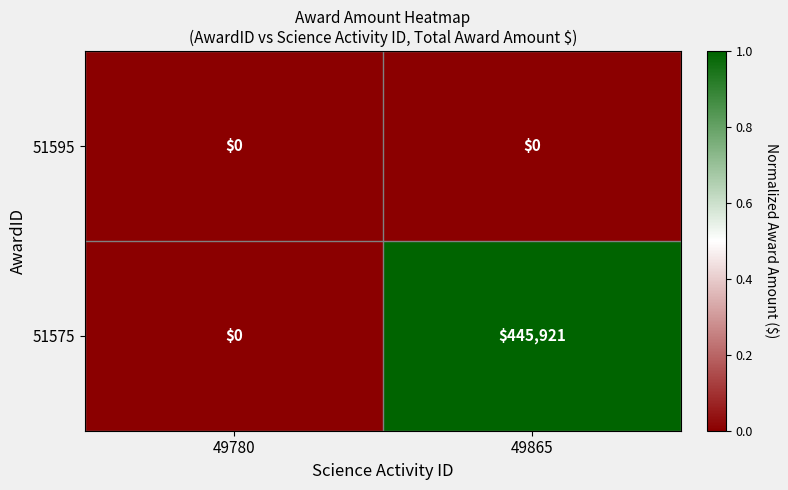

Reading left to right, list all the values displayed in this chart.

51595: 0	0
51575: 0	445921